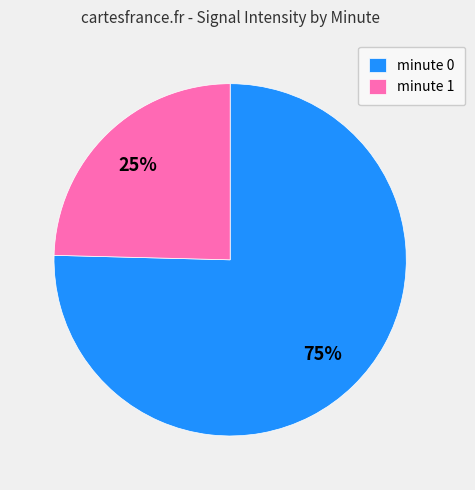

Count the number of slices in the pie.

2